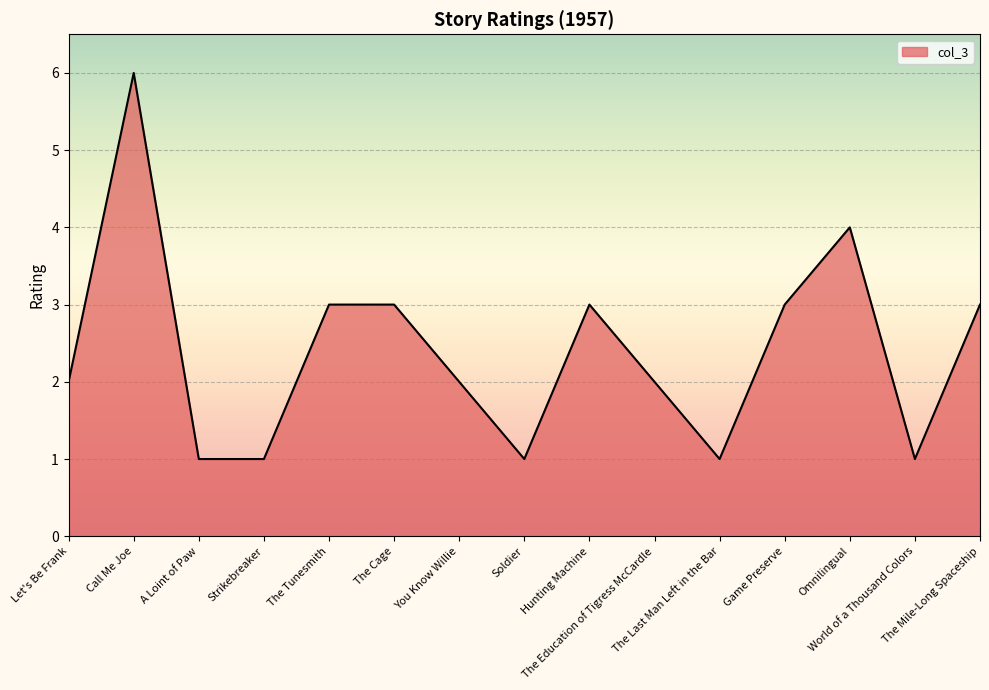

What is the greatest value displayed?

6